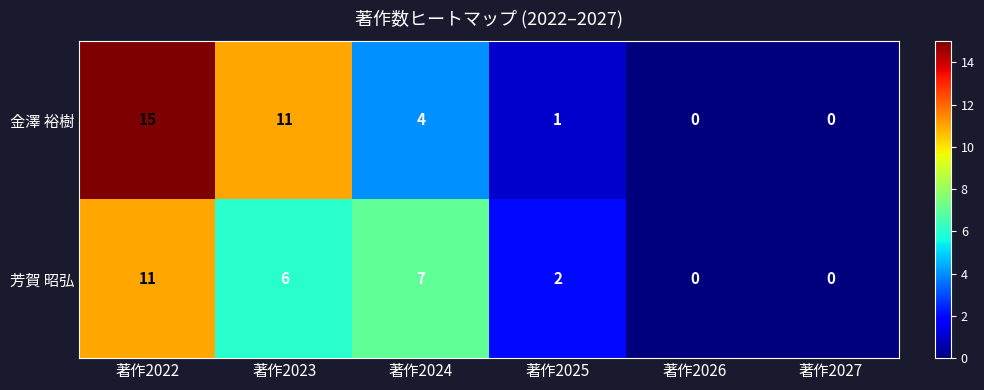

How many distinct data groups are displayed?

2